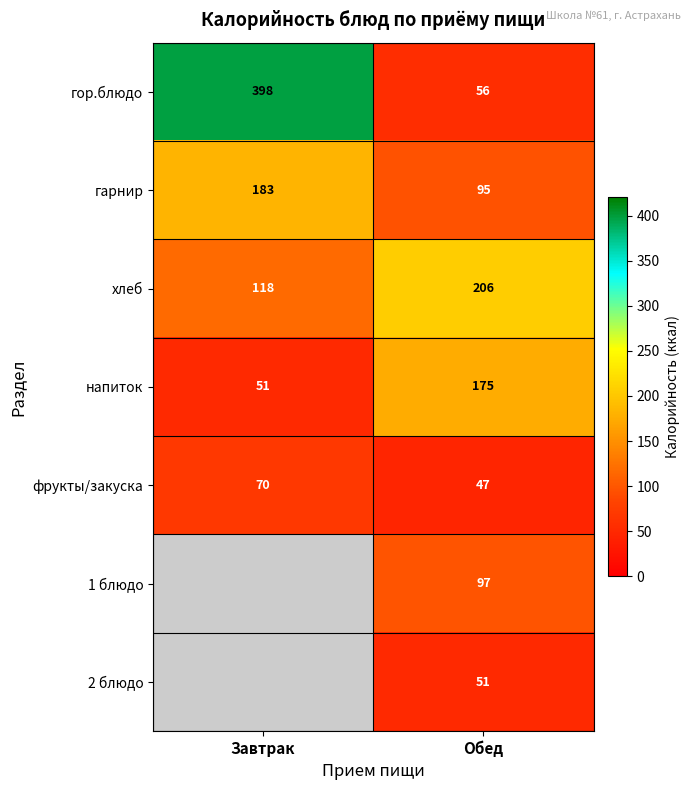

List the labels in order of гарнир value, smallest first.

Обед, Завтрак